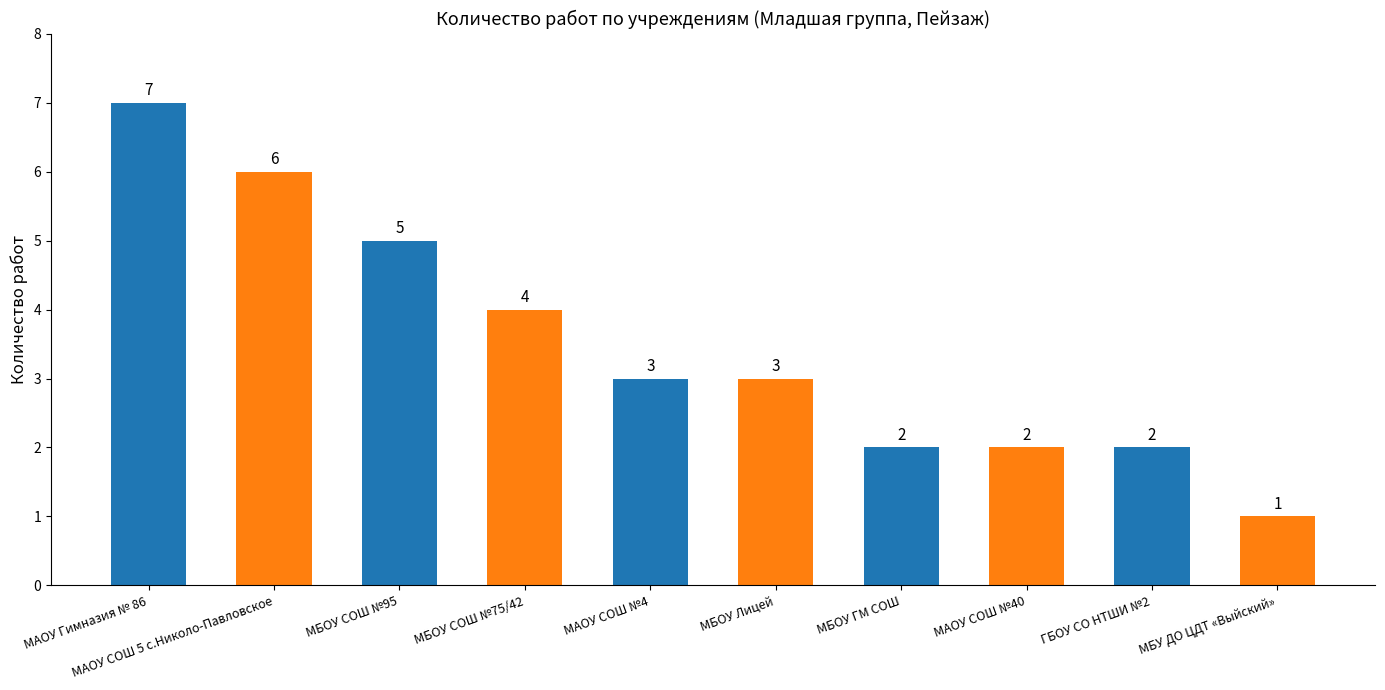

At which category does the chart reach its peak across all series?

МАОУ Гимназия № 86